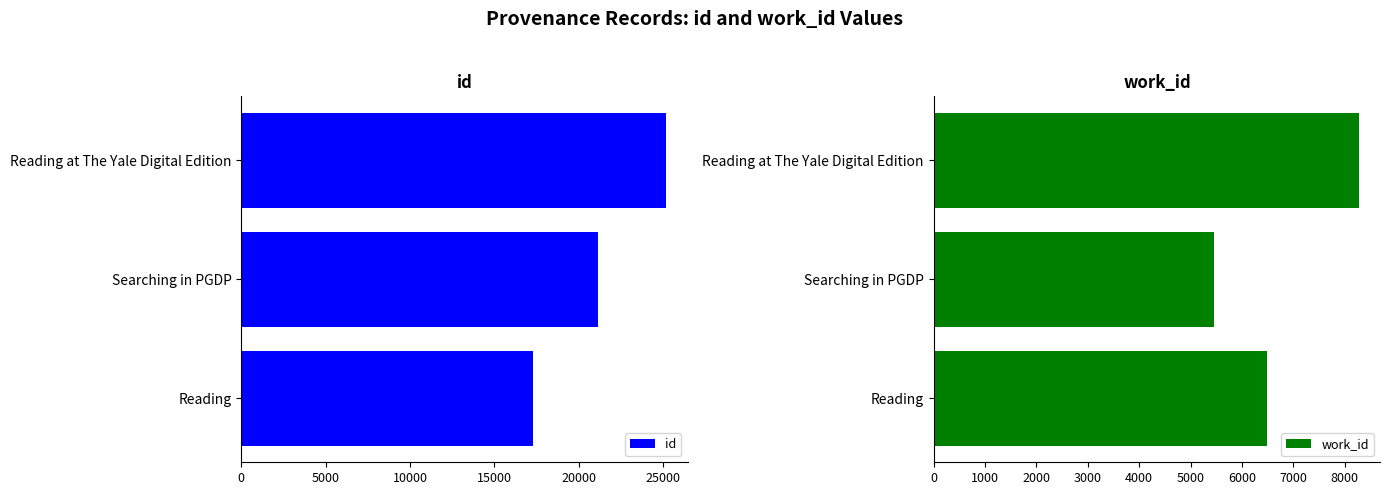

The value of id at Reading is 4135. True or false?

False